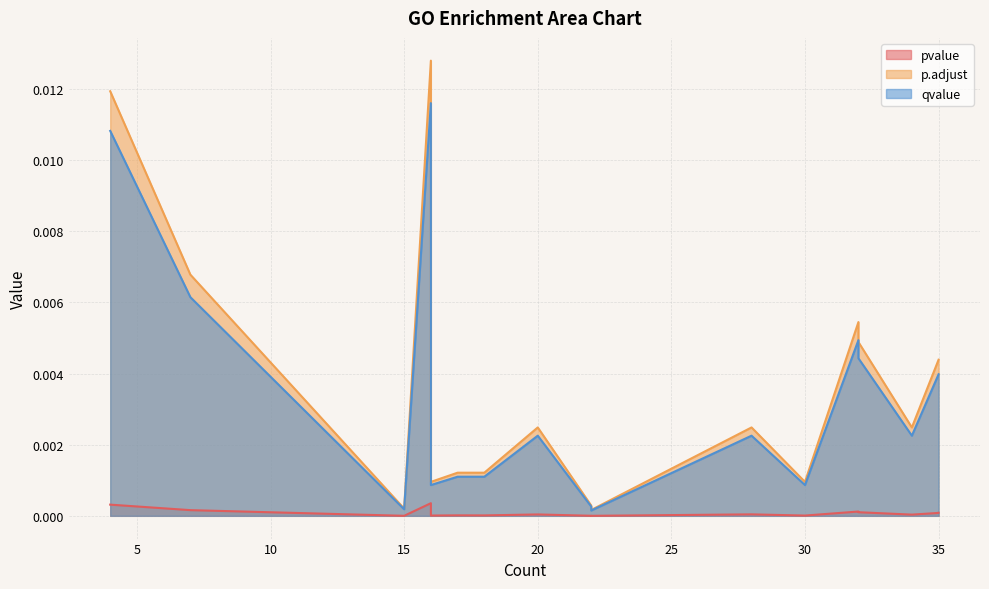

Rank the series at 18 from highest to lowest value.

p.adjust, qvalue, pvalue